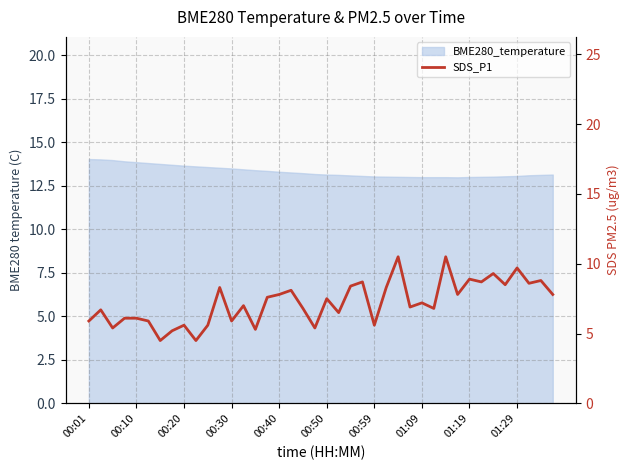

How many interior local valleys (lower than both neighbors) does the data have?

14